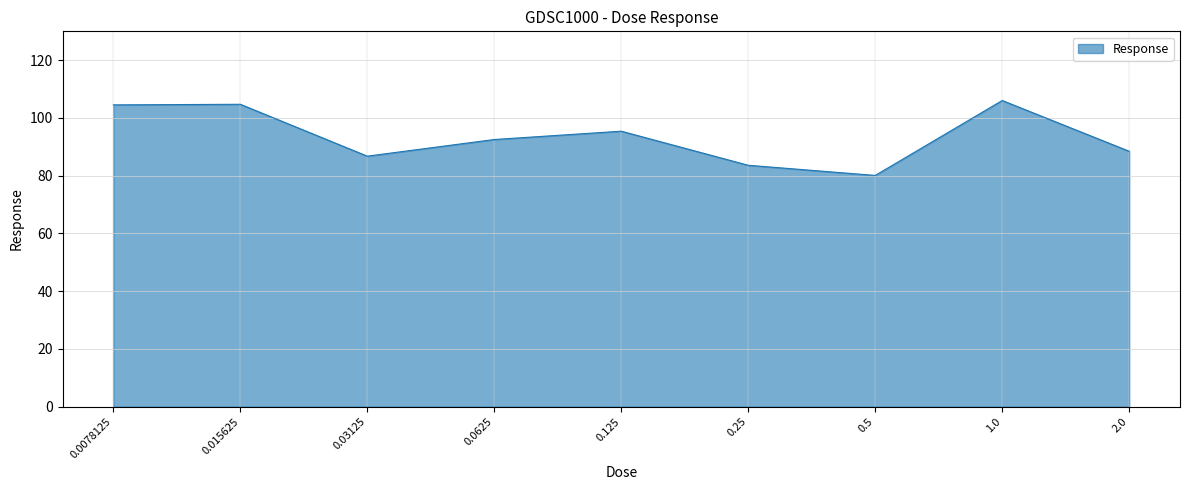

Read the value at 1.0.

106.0